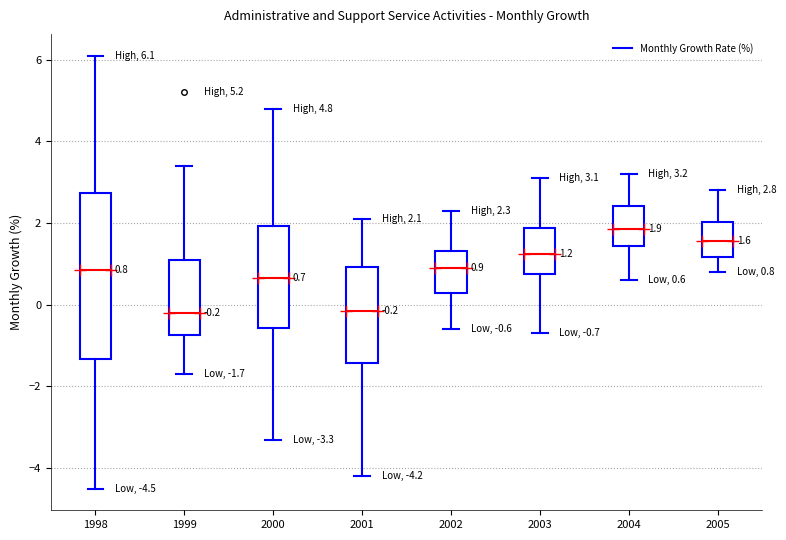

Comparing the boxes themselves (not the whiskers), which one is the tallest?

1998